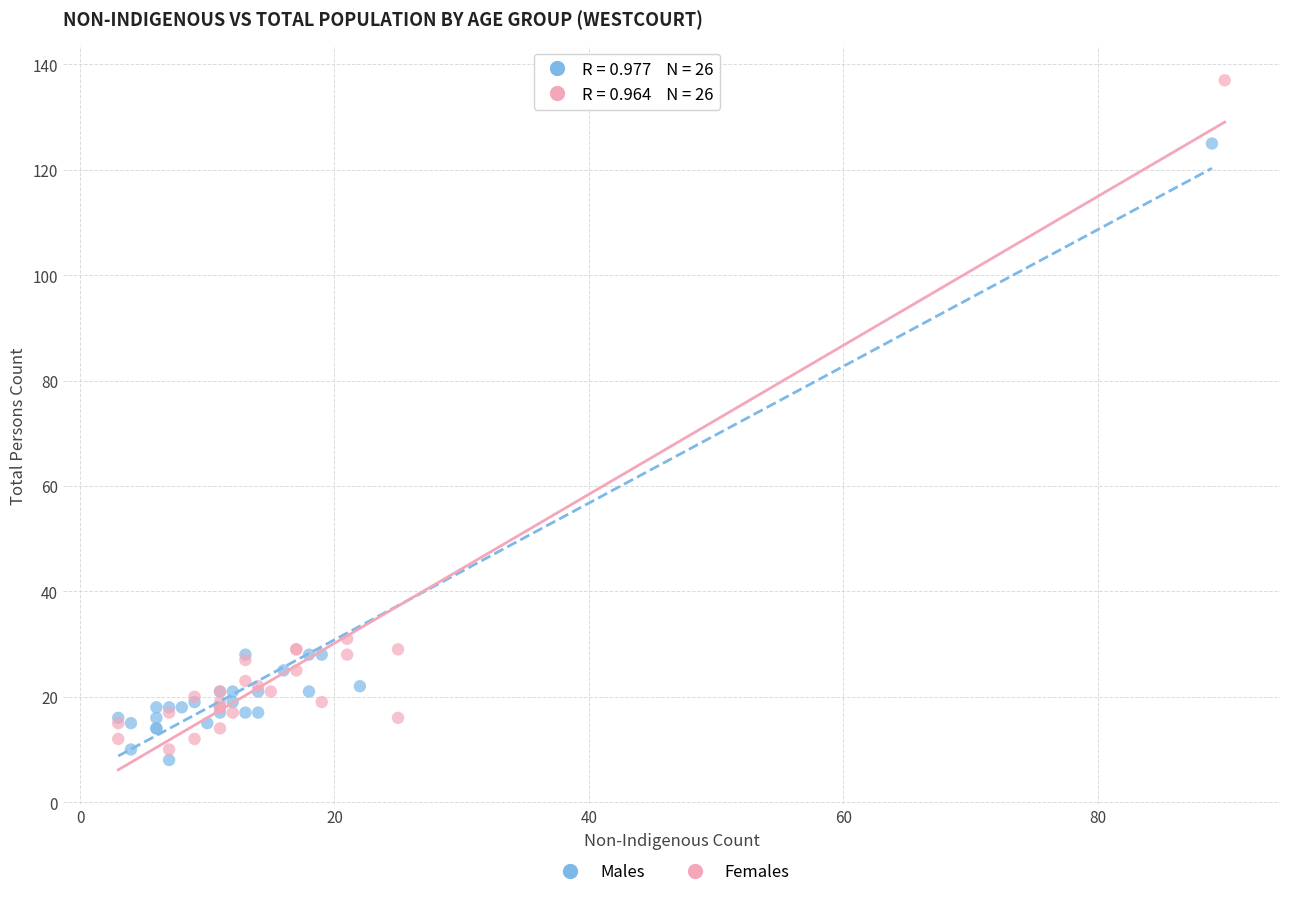

Which series contains the highest Y value?

Females